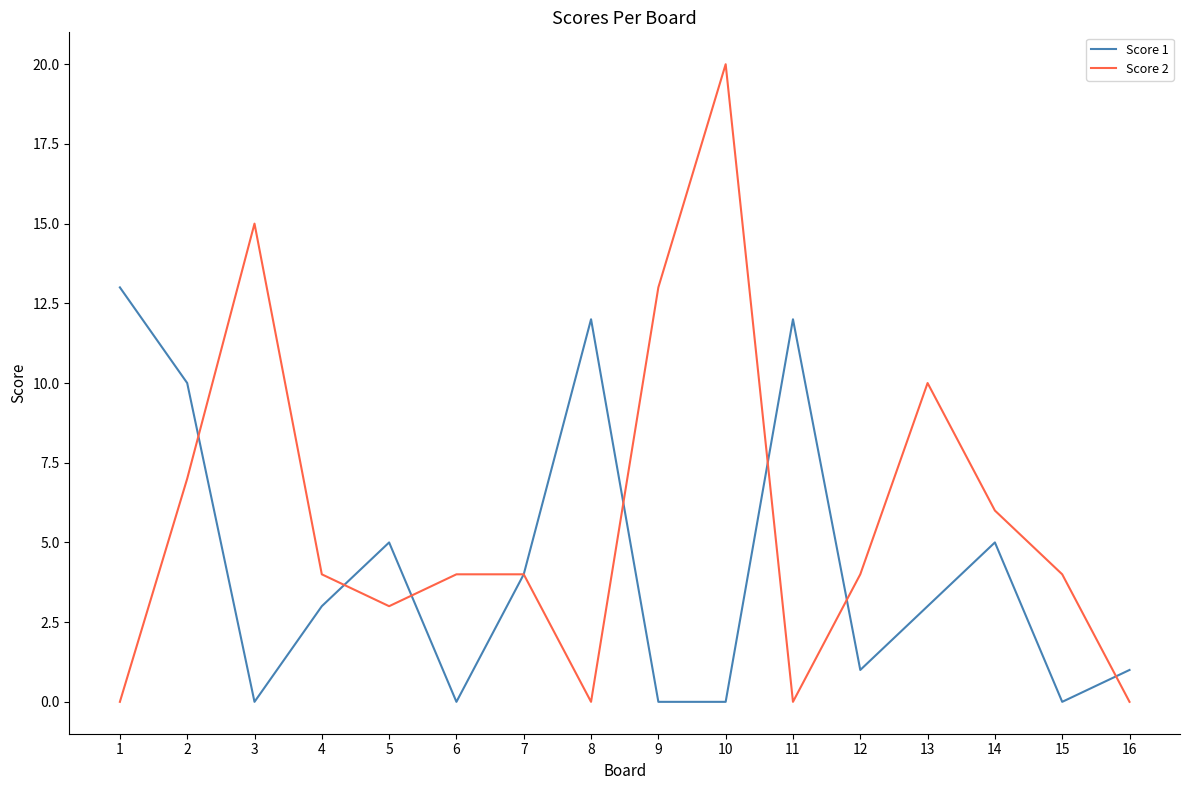

What is the maximum value shown in the chart?

20